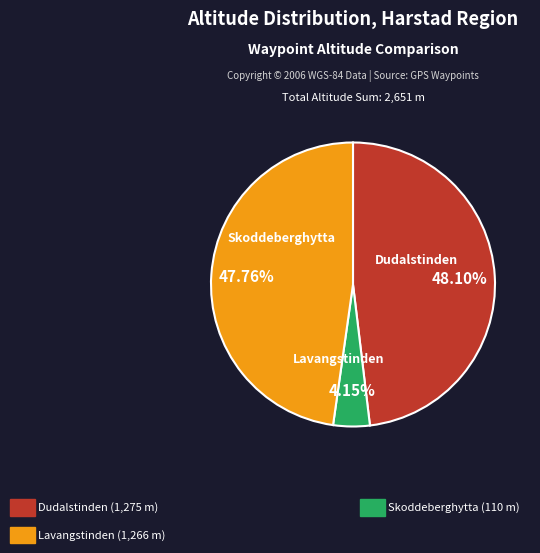

How many segments does this pie chart have?

3